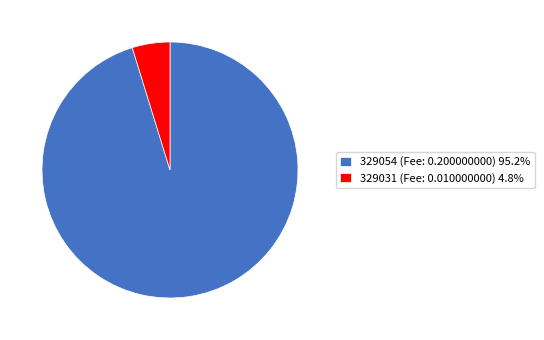

Is there a majority slice in this chart?

Yes